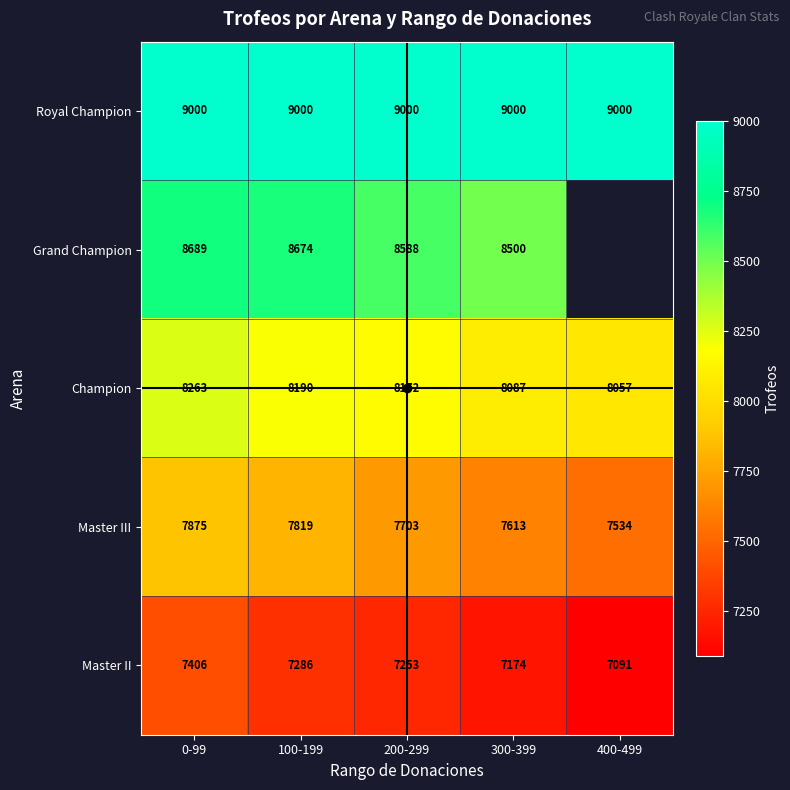

Which has a higher value, 200-299 or 400-499?

200-299